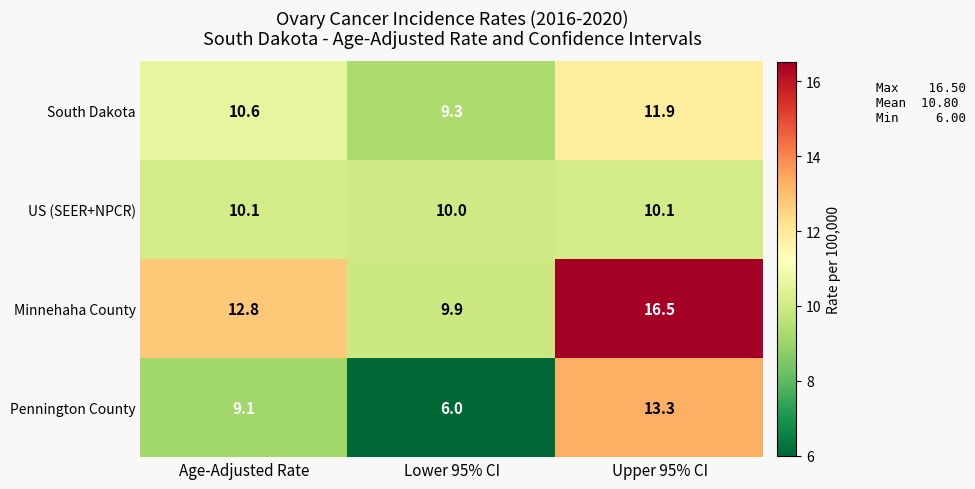

Reading right to left, transcribe all the data shown in this chart.

South Dakota: 11.9	9.3	10.6
US (SEER+NPCR): 10.1	10.0	10.1
Minnehaha County: 16.5	9.9	12.8
Pennington County: 13.3	6.0	9.1